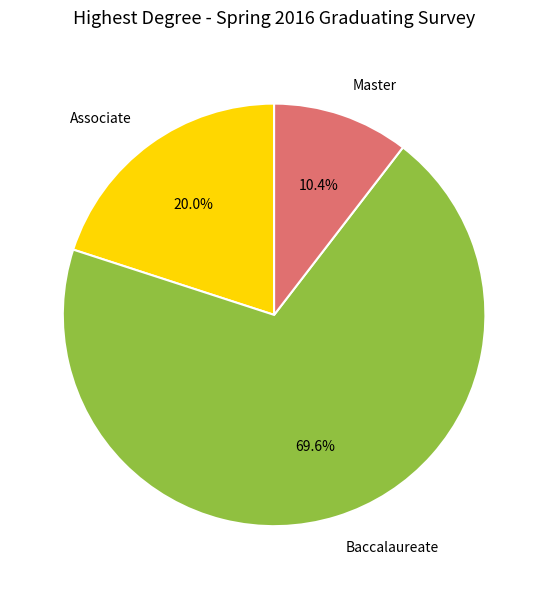

Is the sum of Baccalaureate and Master greater than half?

Yes